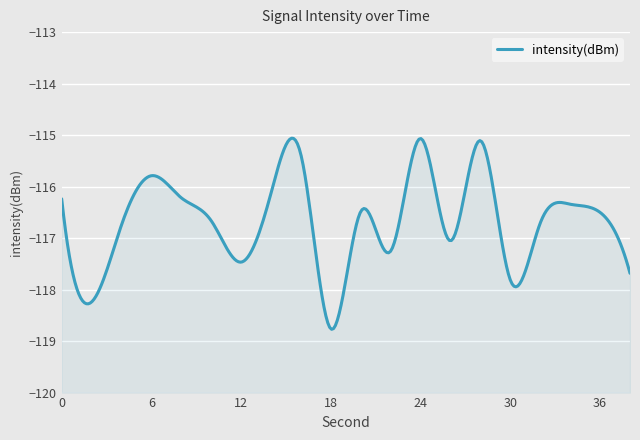

How many data points are less than -116?

16